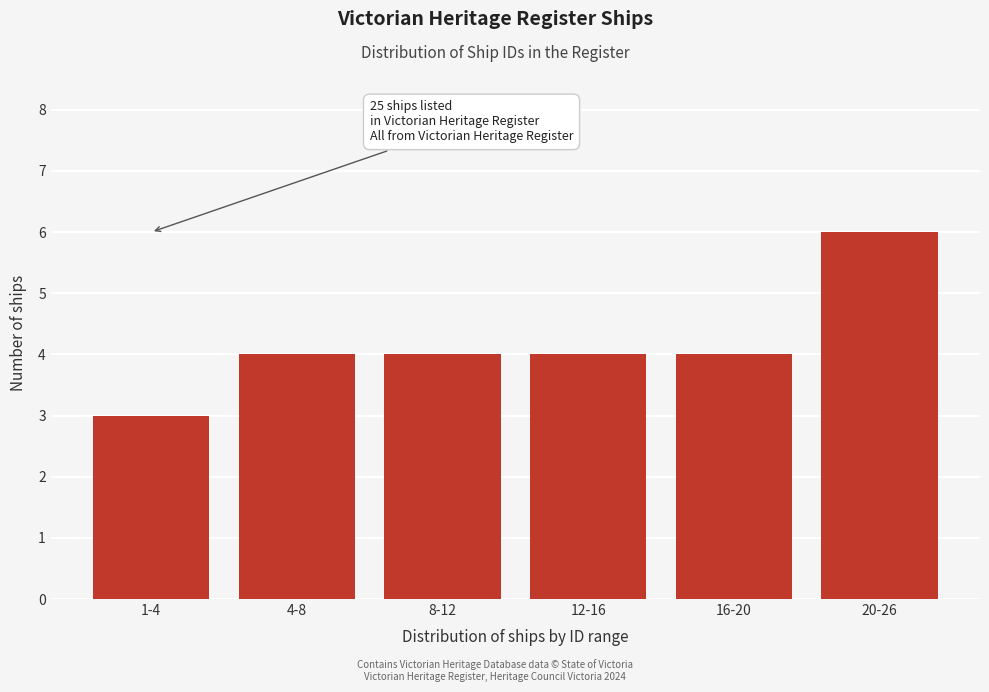

Reading left to right, what are all the values shown in this chart?

1-4=3	4-8=4	8-12=4	12-16=4	16-20=4	20-26=6